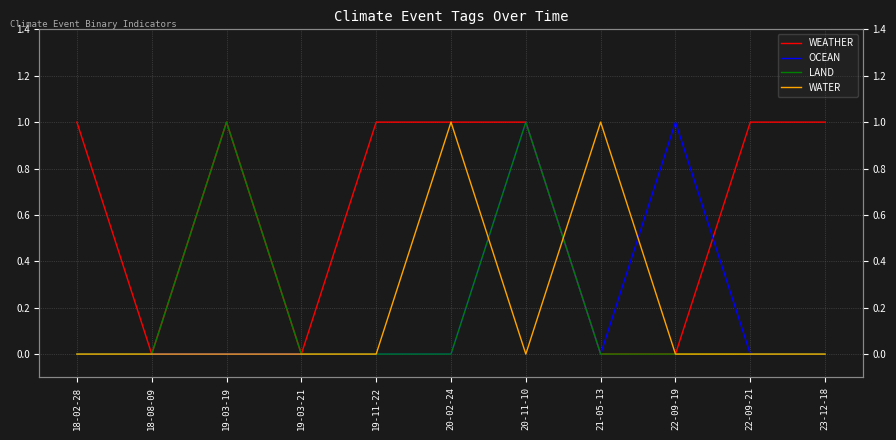

Which series has the largest total across all categories?

WEATHER